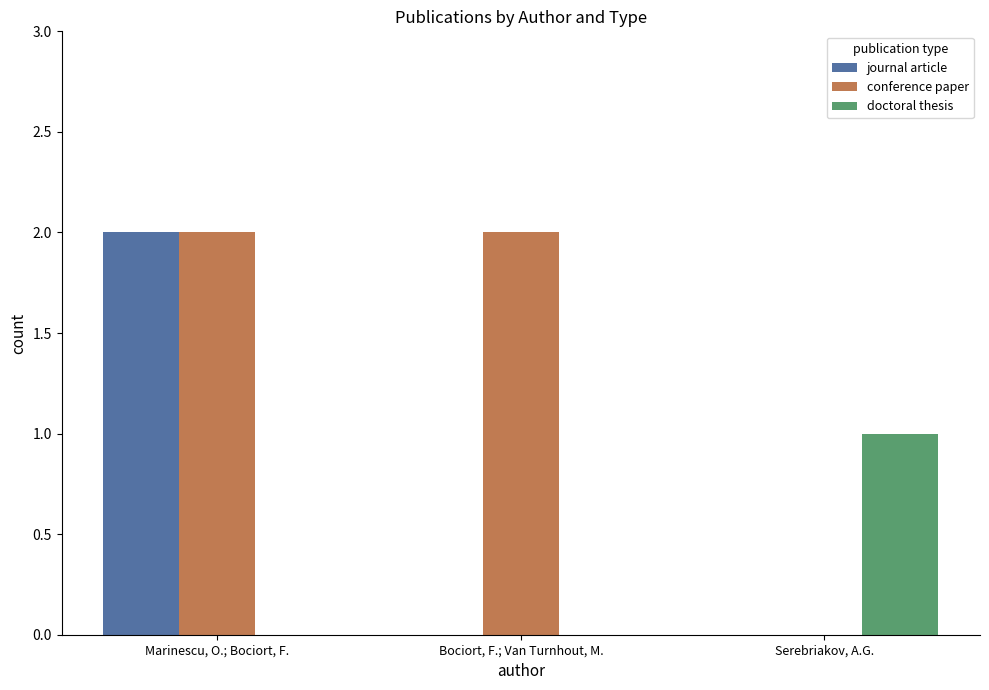

What is the sum of all conference paper values?

4